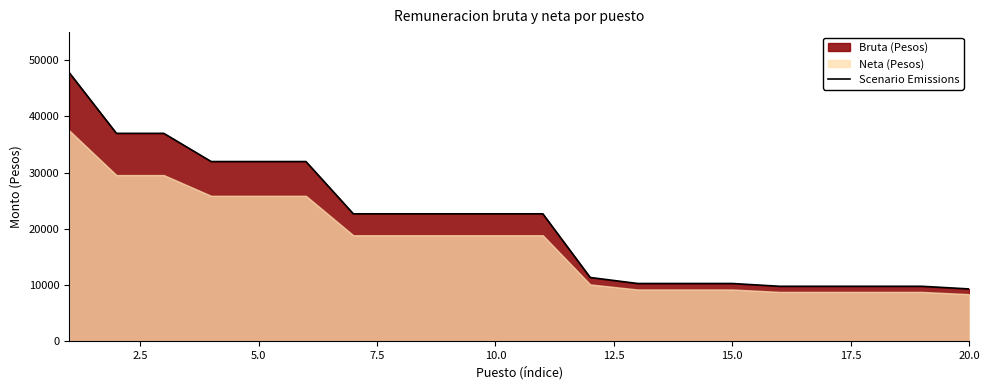

What is the smallest value displayed?

9284.5